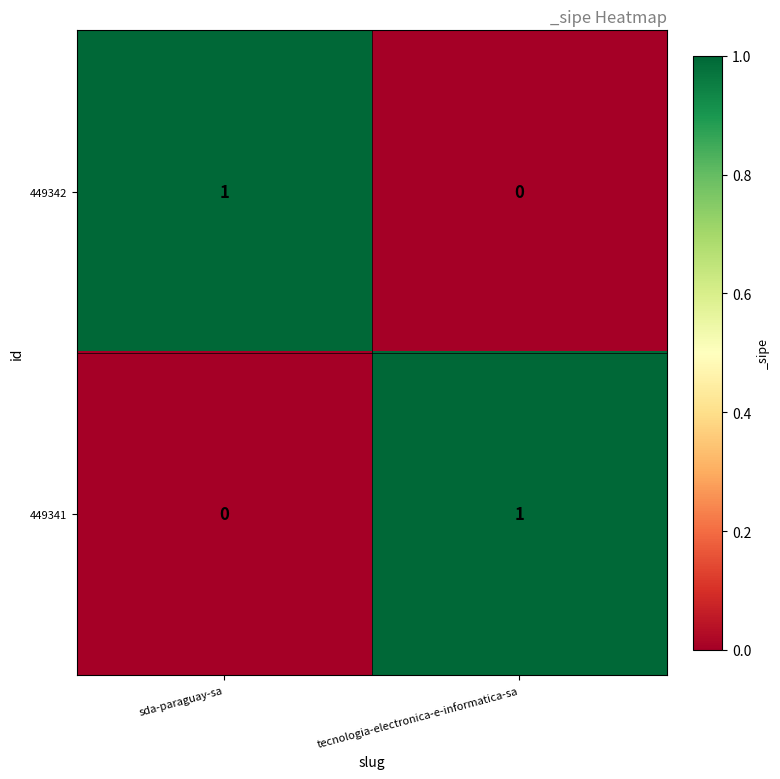

Reading right to left, transcribe all the data shown in this chart.

449342: 0	1
449341: 1	0